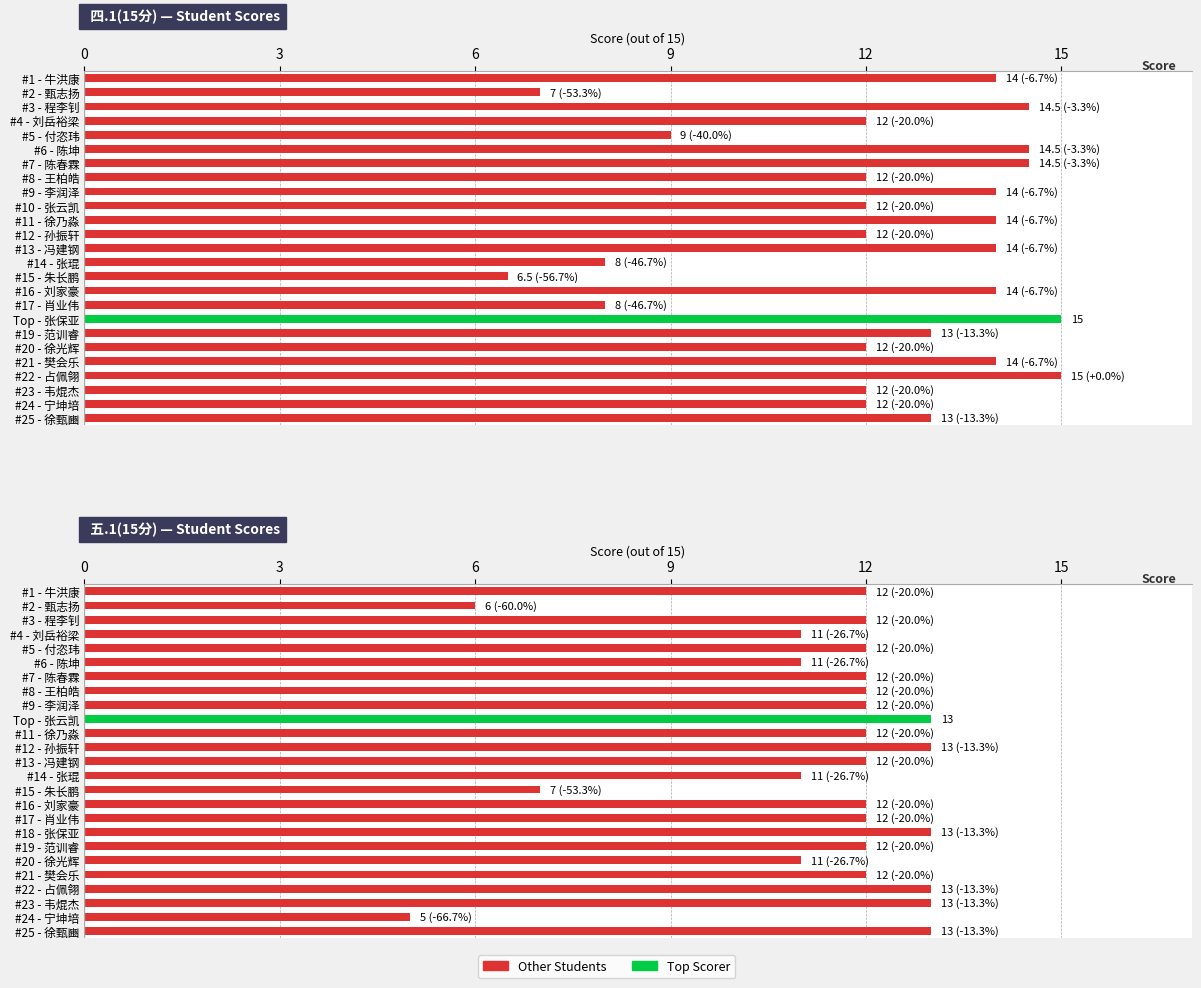

List the series in order of their overall mean, highest first.

四.1(15分), 五.1(15分)